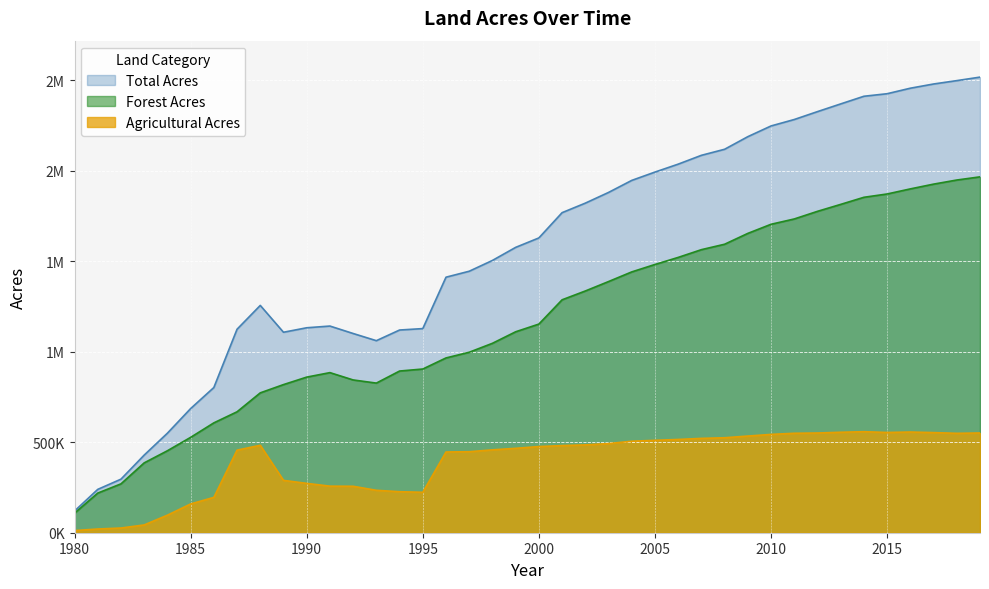

In Agricultural Acres, how many points are higher than both neighbors (excluding endpoints)?

3